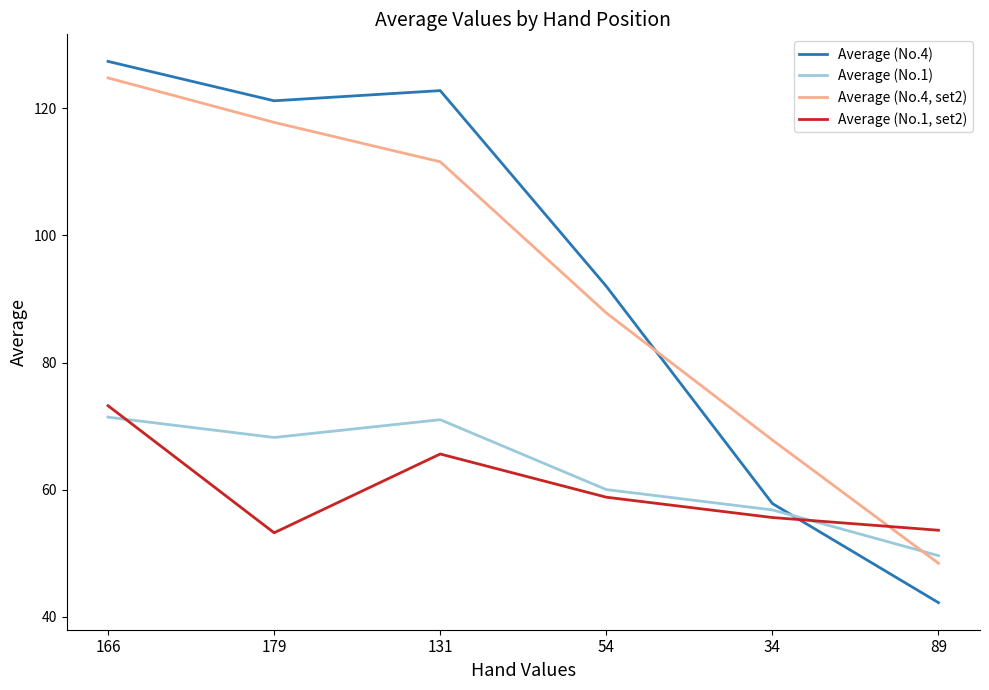

How many intersections are there between Average (No.1) and Average (No.1, set2)?

2